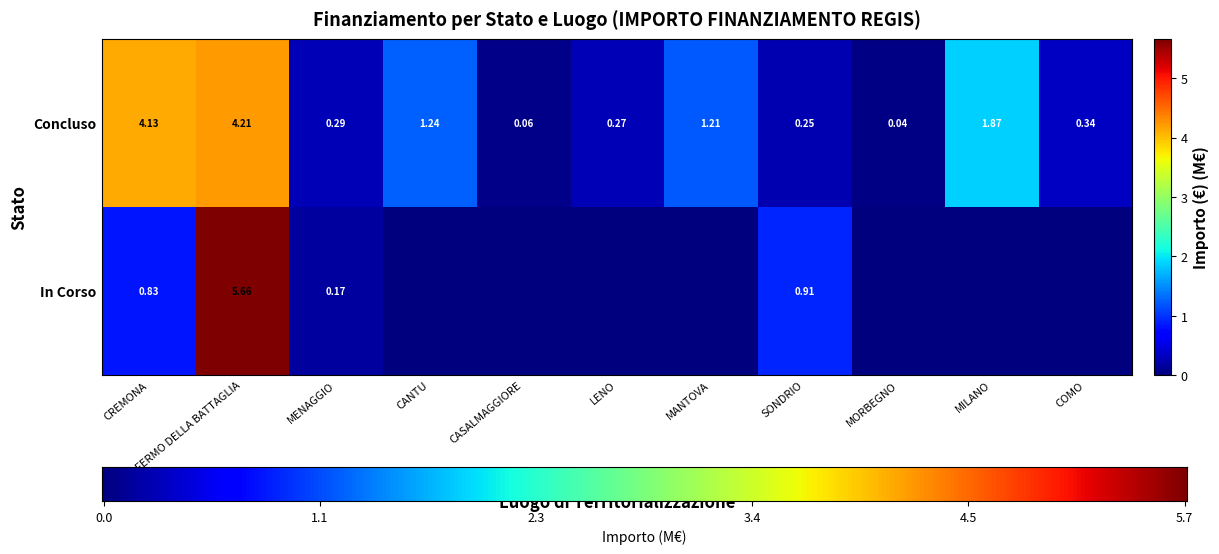

Is the value of In Corso at COMO greater than the value of Concluso at MENAGGIO?

No